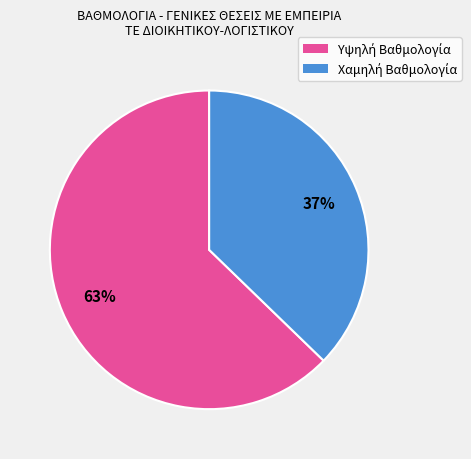

Does any single category account for the majority?

Yes